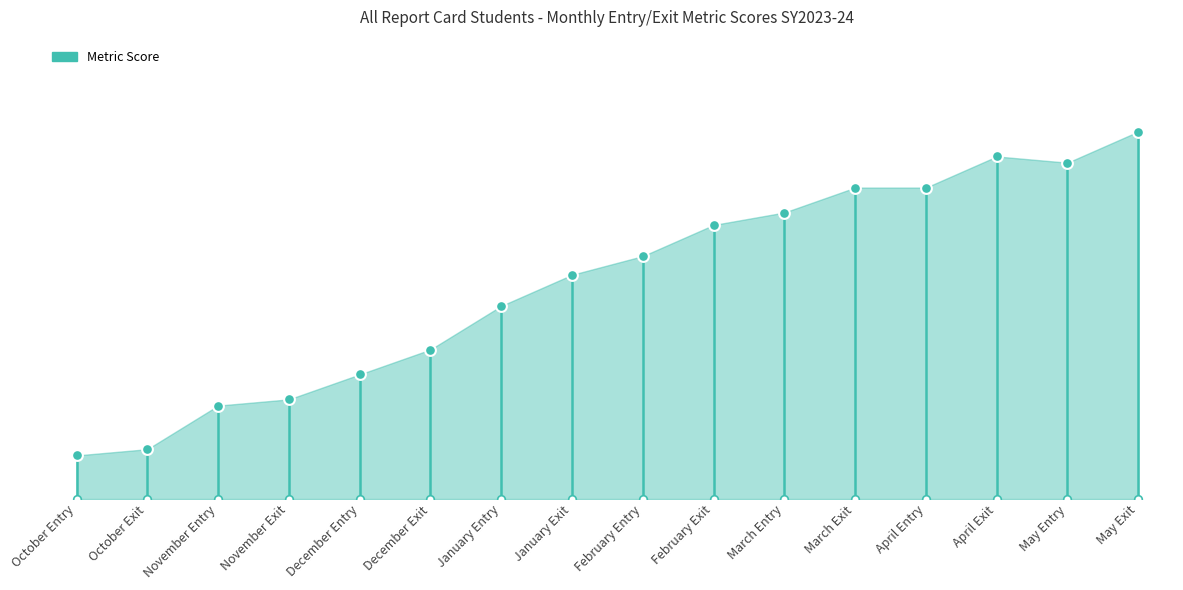

Which has a higher value, December Exit or February Entry?

February Entry